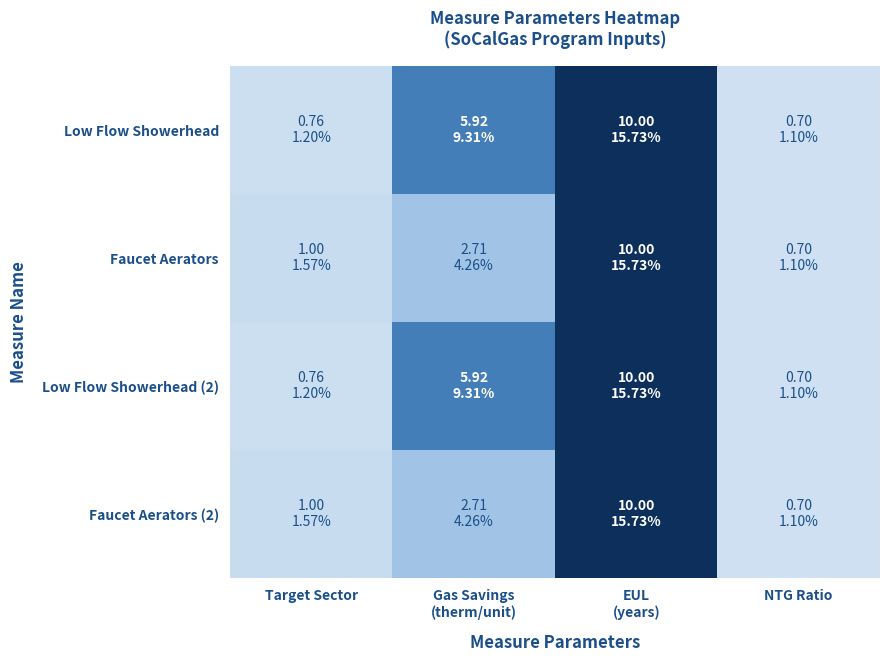

At Gas Savings (therm/unit), list the series in order from largest to smallest.

Low Flow Showerhead, Low Flow Showerhead (2), Faucet Aerators, Faucet Aerators (2)